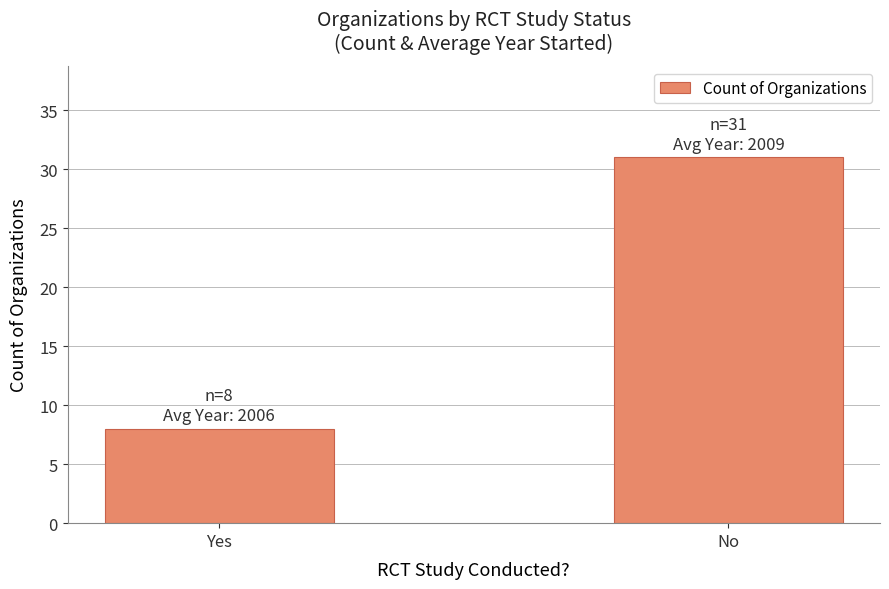

What is the sum of the values at No and Yes?

39